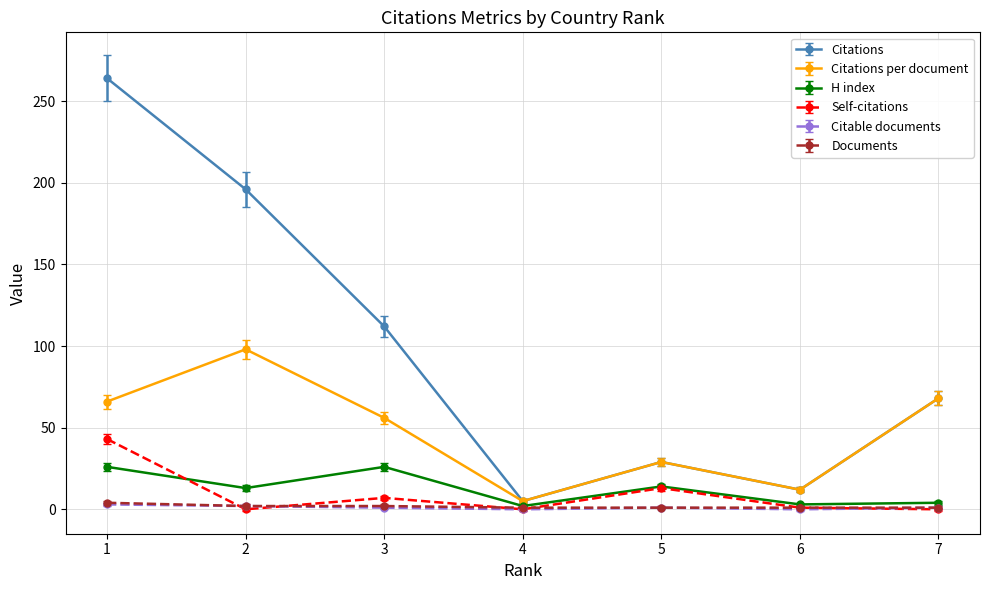

Between 2 and 5, which series saw the biggest shift?

Citations